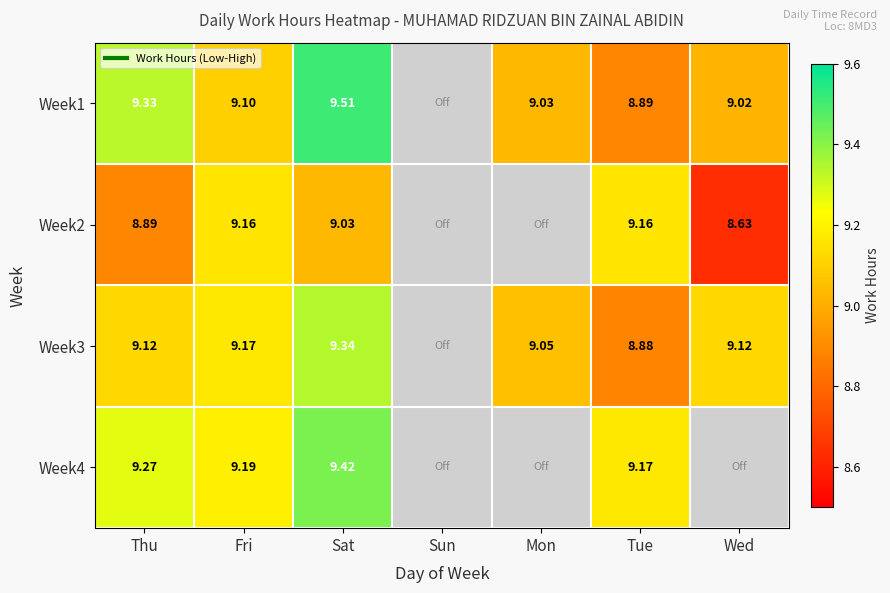

Rank the series at Wed from highest to lowest value.

Week3, Week1, Week2, Week4